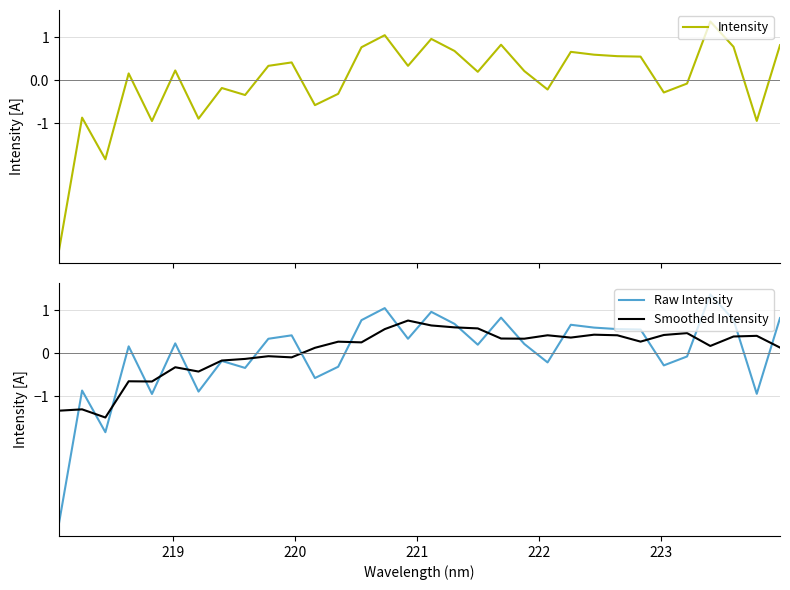

What is the lowest value of the Smoothed Intensity series?

-1.5